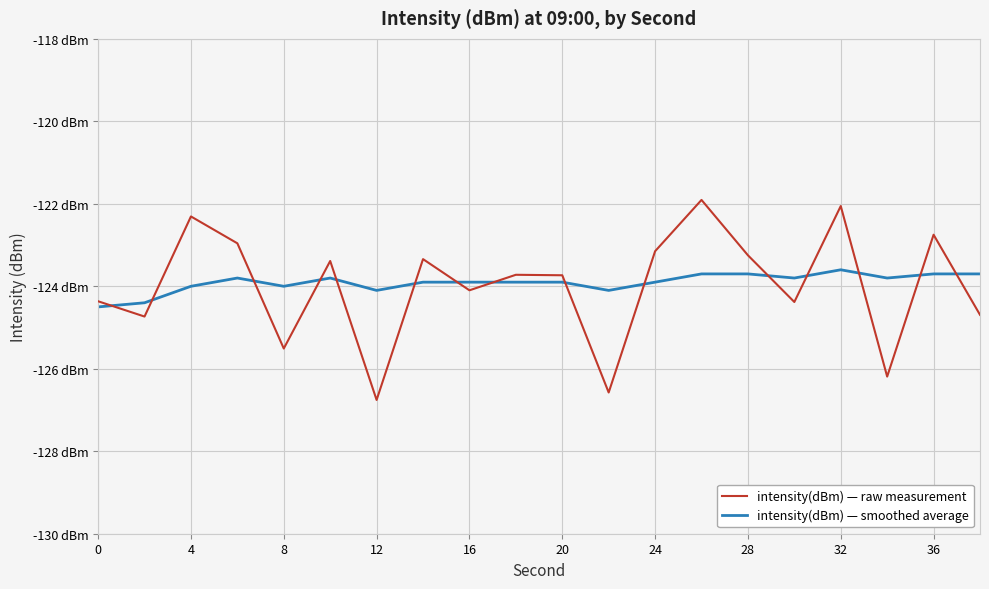

Reading right to left, what are all the values shown in this chart?

intensity(dBm) — raw measurement: -124.7	-122.7	-126.2	-122.1	-124.4	-123.2	-121.9	-123.1	-126.6	-123.7	-123.7	-124.1	-123.3	-126.8	-123.4	-125.5	-123.0	-122.3	-124.7	-124.4
intensity(dBm) — smoothed average: -123.7	-123.7	-123.8	-123.6	-123.8	-123.7	-123.7	-123.9	-124.1	-123.9	-123.9	-123.9	-123.9	-124.1	-123.8	-124.0	-123.8	-124.0	-124.4	-124.5